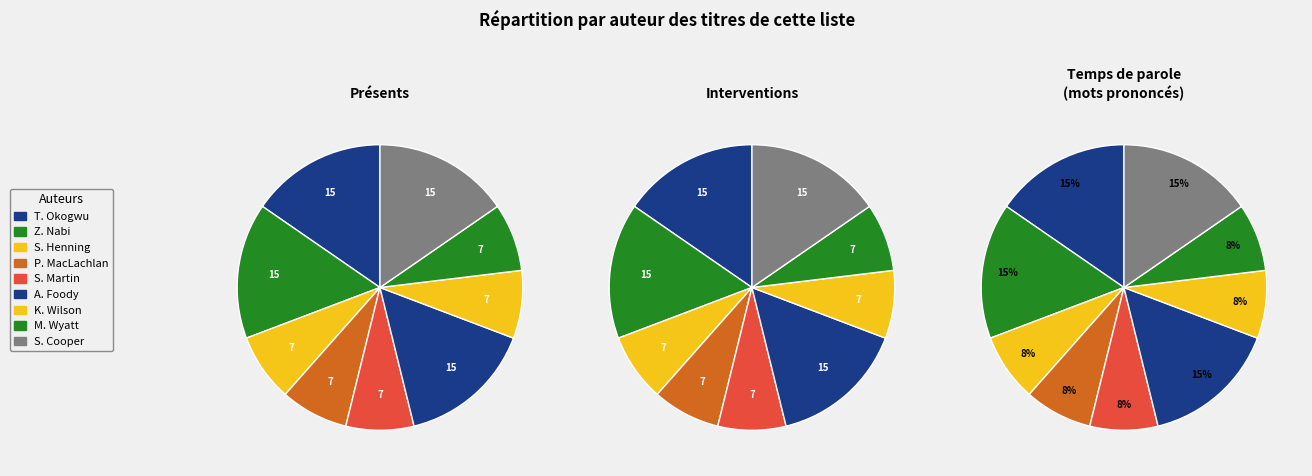

What is the ratio of the value at Amanda Foody (170700861) to the value at Susan Cooper (706255)?

1.0